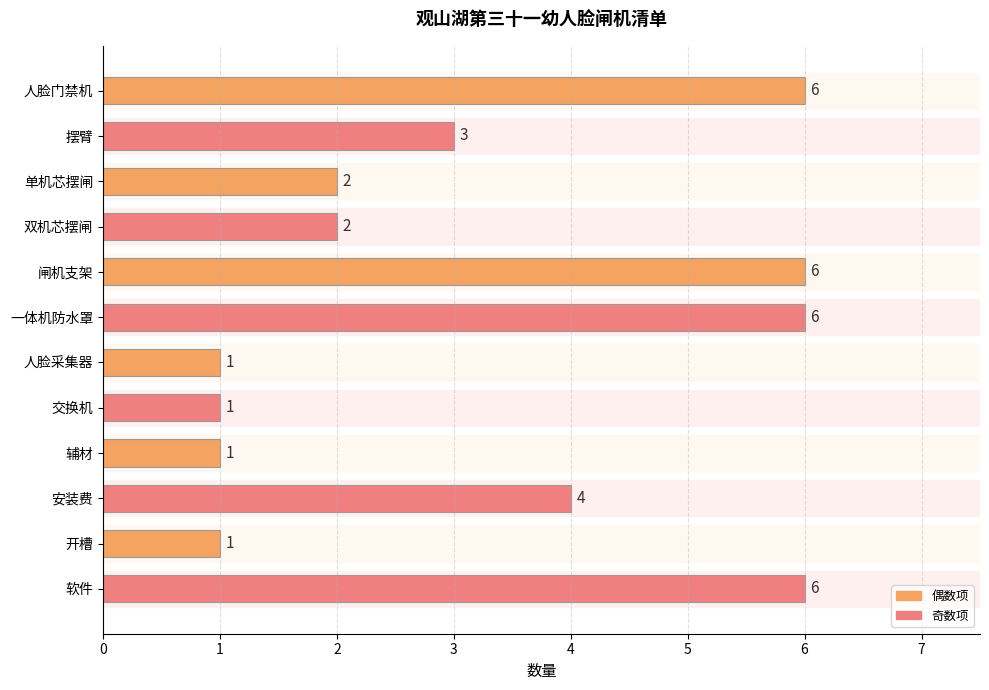

True or false: the data shows 2 at 安装费.

False